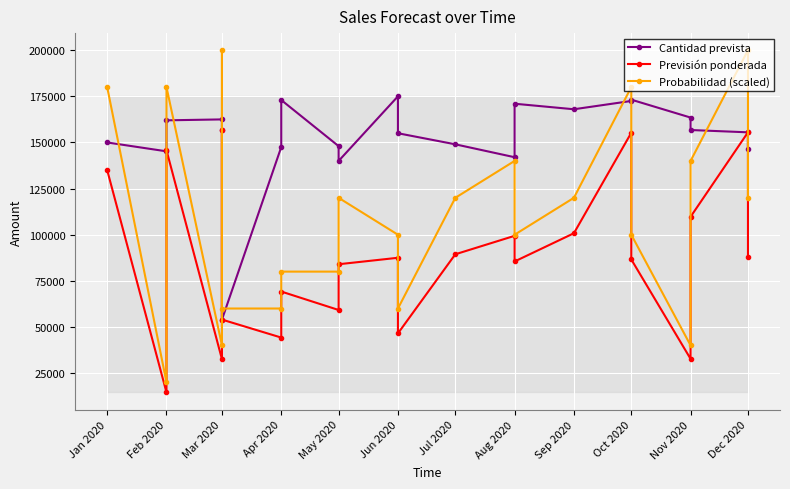

Is the value of Cantidad prevista at Mar 2020 greater than the value of Probabilidad (scaled) at Aug 2020?

Yes